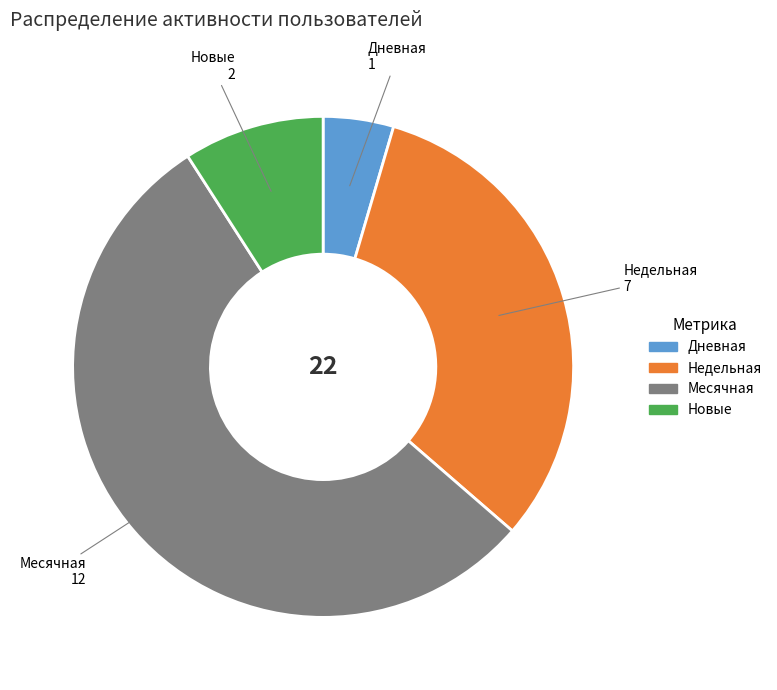

Rank the categories by value from highest to lowest.

Месячная, Недельная, Новые, Дневная